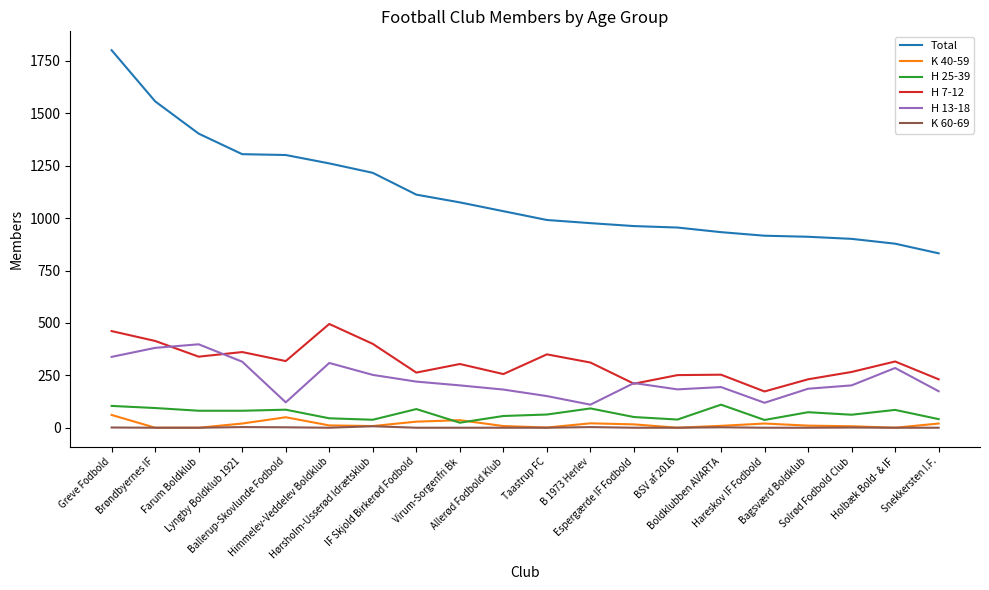

Which series has the largest range (max minus min)?

Total